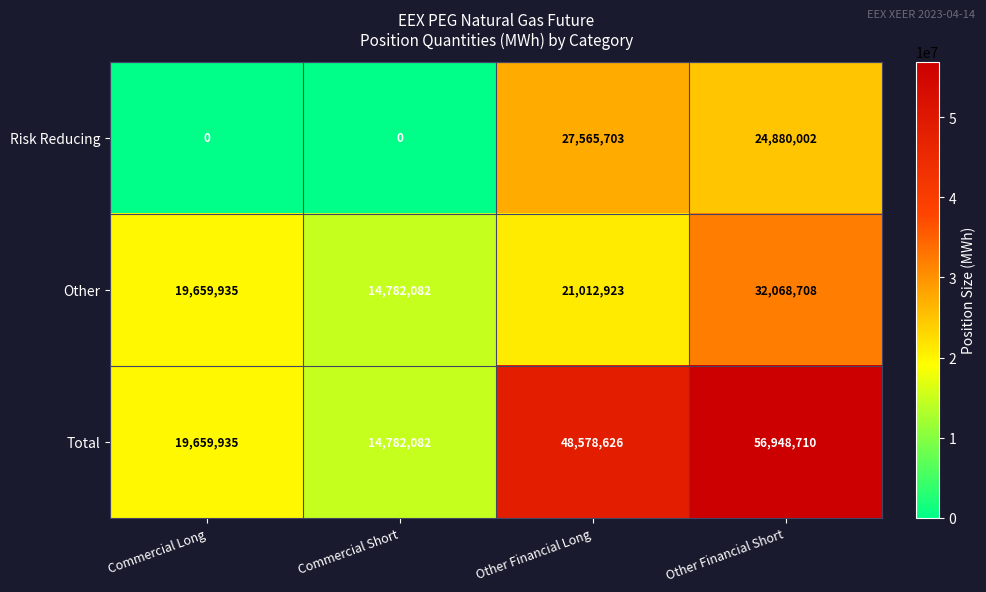

Reading left to right, what are all the values shown in this chart?

Risk Reducing: 0	0	27565703	24880002
Other: 19659935	14782082	21012923	32068708
Total: 19659935	14782082	48578626	56948710